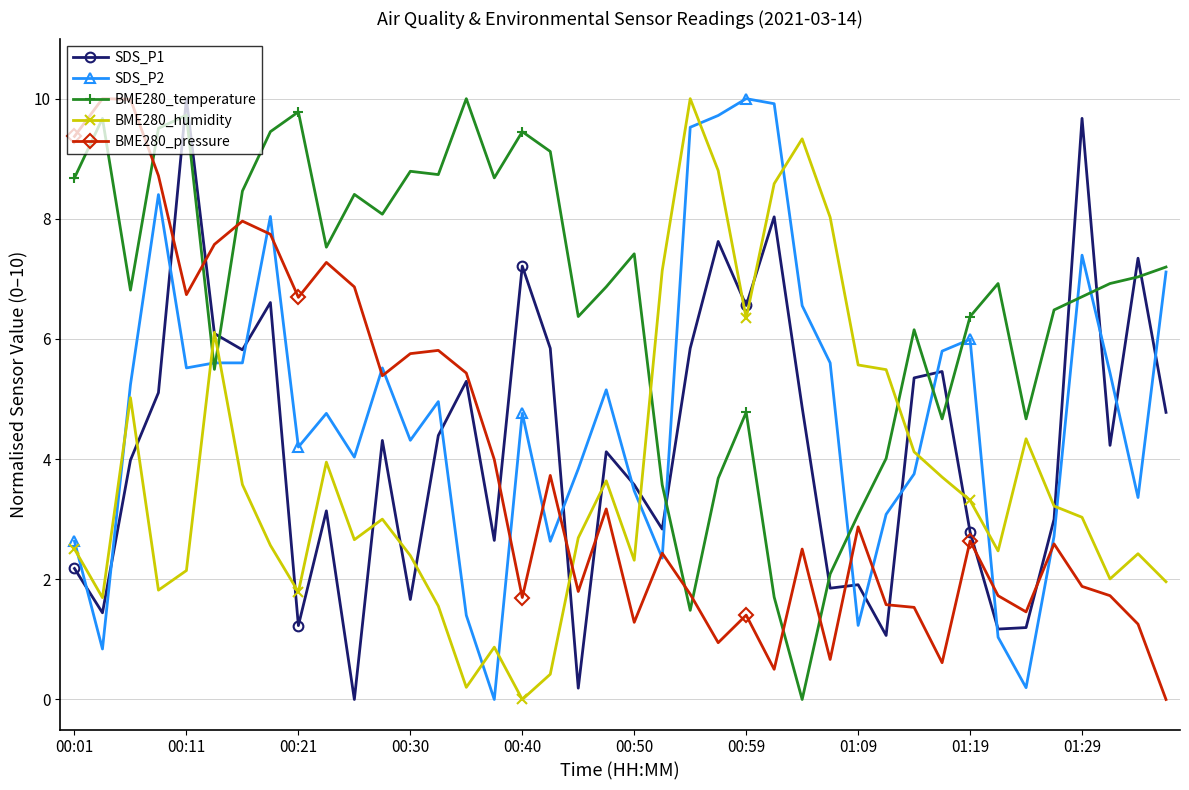

Which series has the largest total across all categories?

BME280_temperature